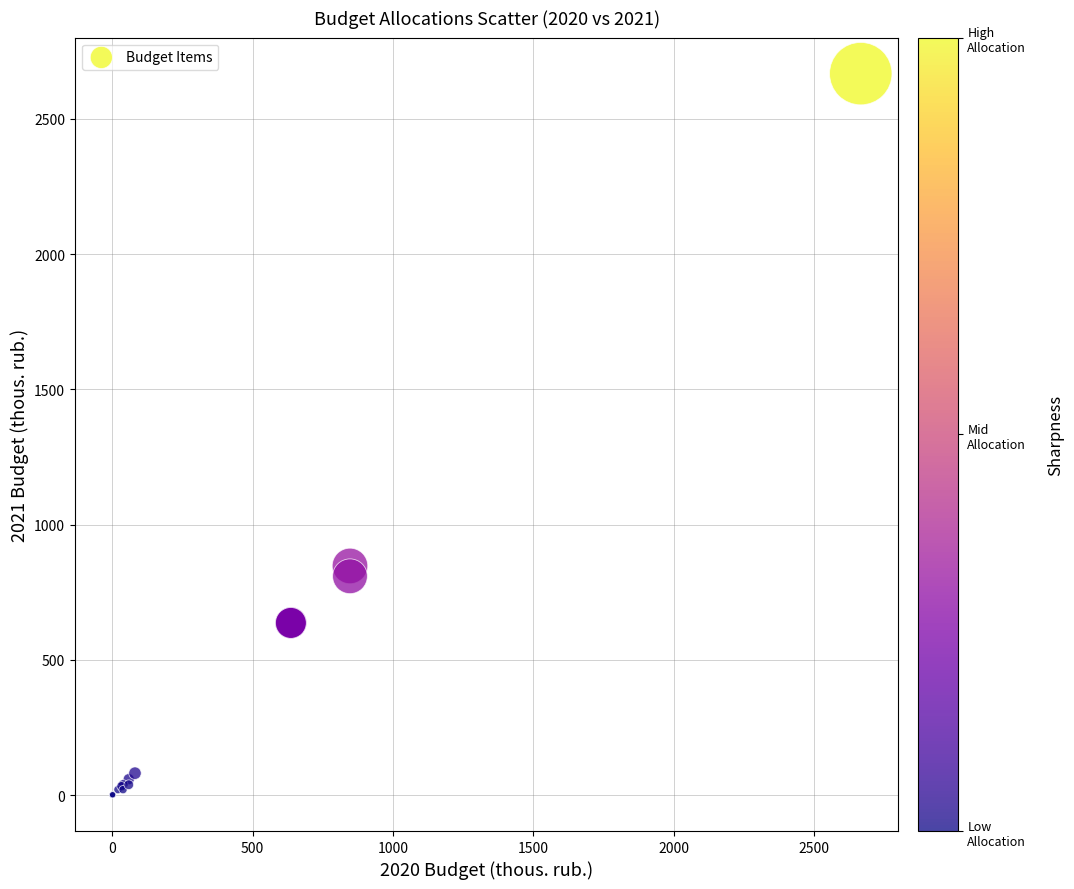

What Y value in the scatter plot is closest to 1333?

846.8